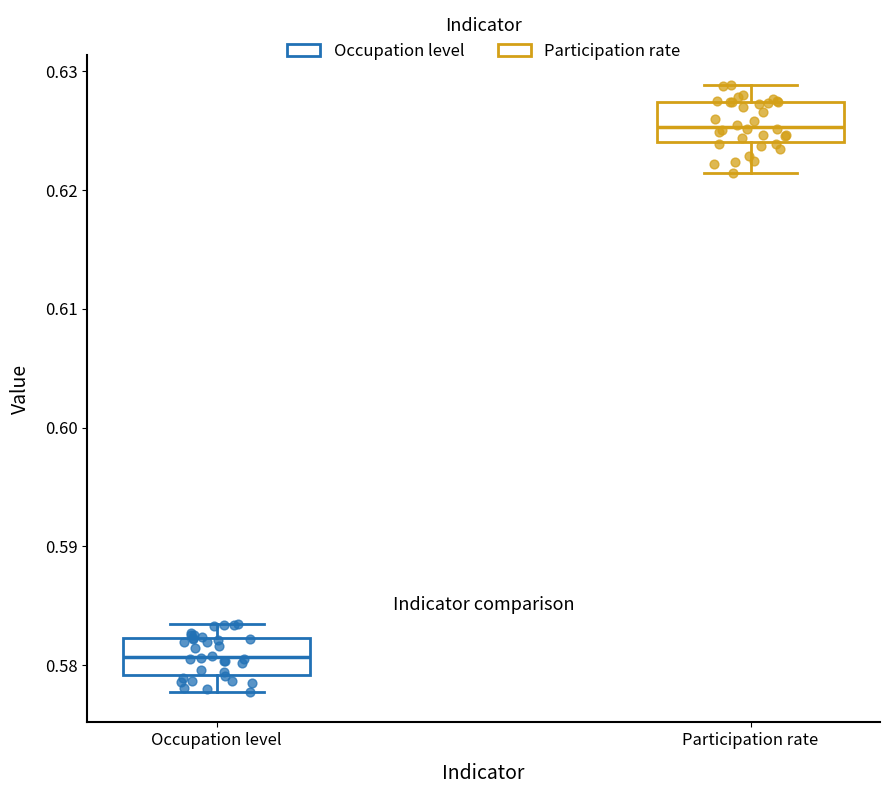

Reading left to right, transcribe this box plot: for each box, give where its median line is, the range the box spans, and where its two whiskers end, as read against the y-axis. The values are not printed on the chart, so give them approximately, as read against the axis.

Occupation level: median 0.581, box 0.579 to 0.582, whiskers 0.578 to 0.583
Participation rate: median 0.625, box 0.624 to 0.627, whiskers 0.621 to 0.629